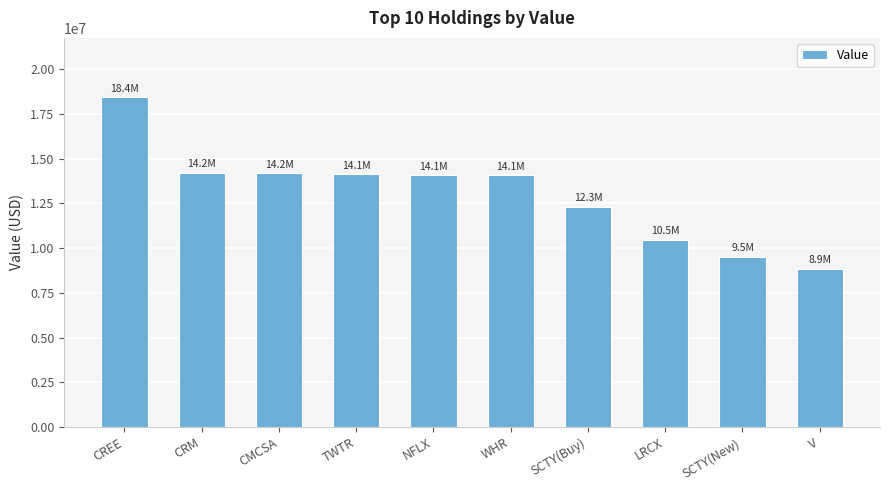

What is the difference between the values at TWTR and CREE?

4294000